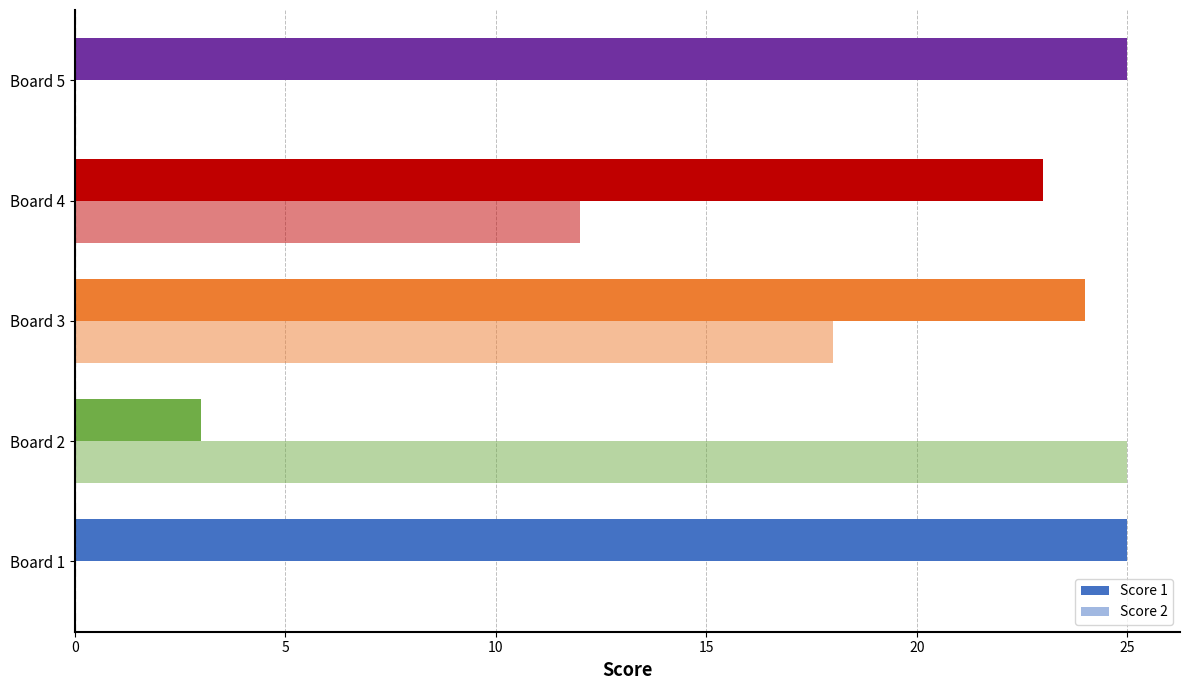

How many data points does each series have?

5